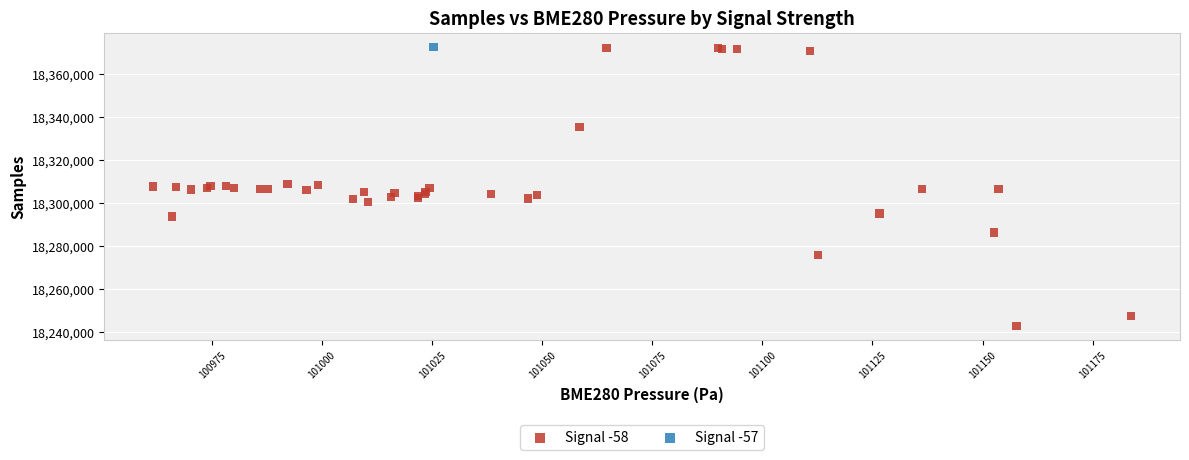

What are all the series names shown in the legend?

Signal -58, Signal -57